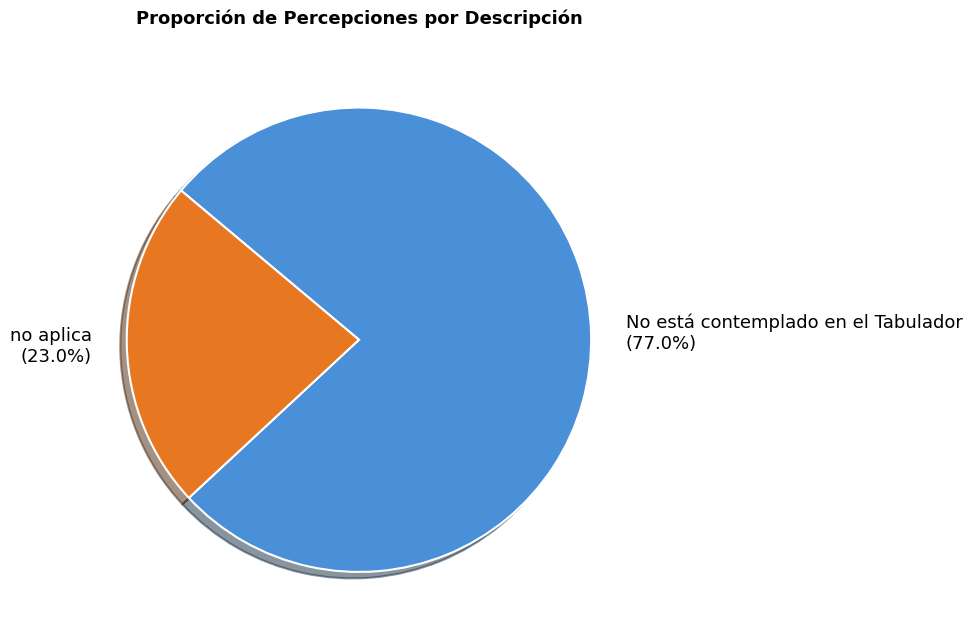

To the nearest percent, what is the difference between the No está contemplado en el Tabulador and no aplica slice percentages?

54%